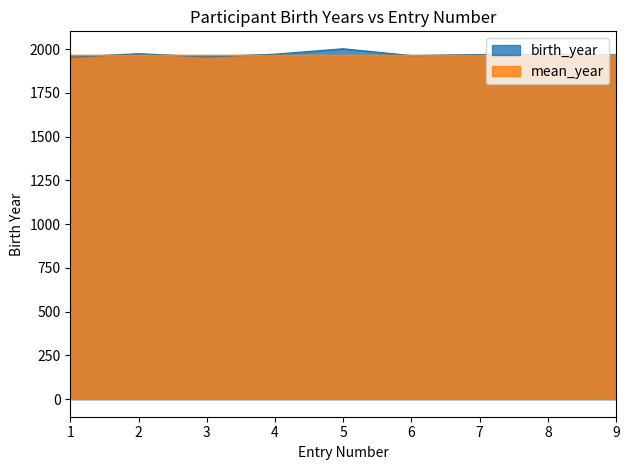

What is the difference between the maximum and minimum values?

48